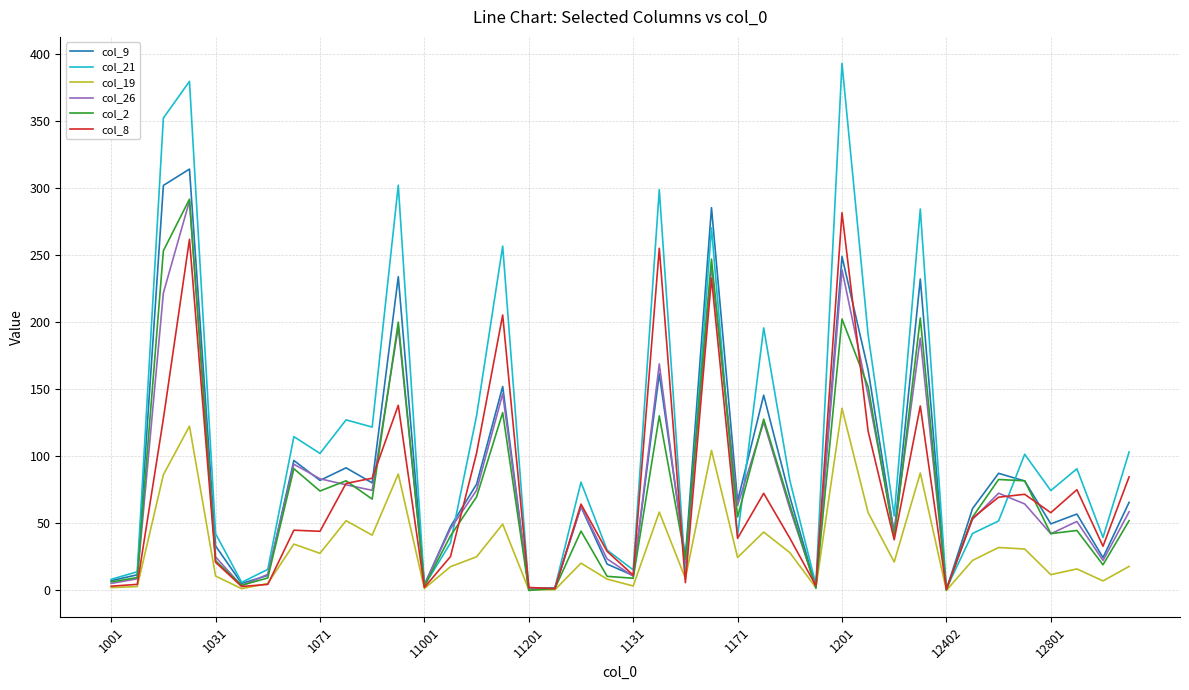

Which series has the widest spread of values?

col_21